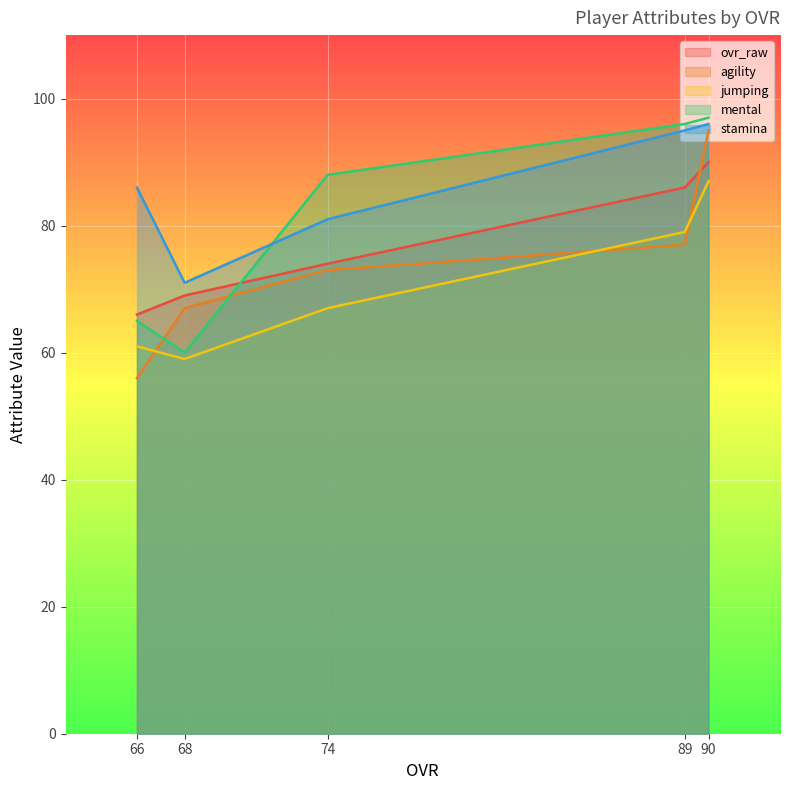

True or false: jumping and mental intersect in this chart.

False